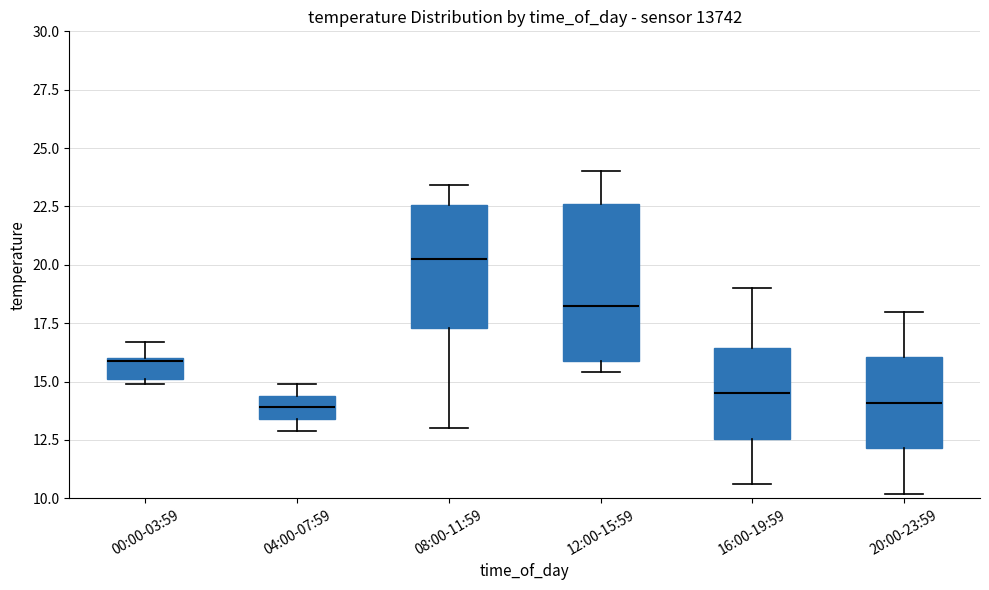

Reading left to right, transcribe this box plot: for each box, give where its median line is, the range the box spans, and where its two whiskers end, as read against the y-axis. The values are not printed on the chart, so give them approximately, as read against the axis.

00:00-03:59: median 16.0, box 15.0 to 16.0, whiskers 15.0 (just below the box's lower edge) to 16.5
04:00-07:59: median 14.0, box 13.5 to 14.5, whiskers 13.0 to 15.0
08:00-11:59: median 20.5, box 17.5 to 22.5, whiskers 13.0 to 23.5
12:00-15:59: median 18.5, box 16.0 to 22.5, whiskers 15.5 to 24.0
16:00-19:59: median 14.5, box 12.5 to 16.5, whiskers 10.5 to 19.0
20:00-23:59: median 14.0, box 12.0 to 16.0, whiskers 10.0 to 18.0